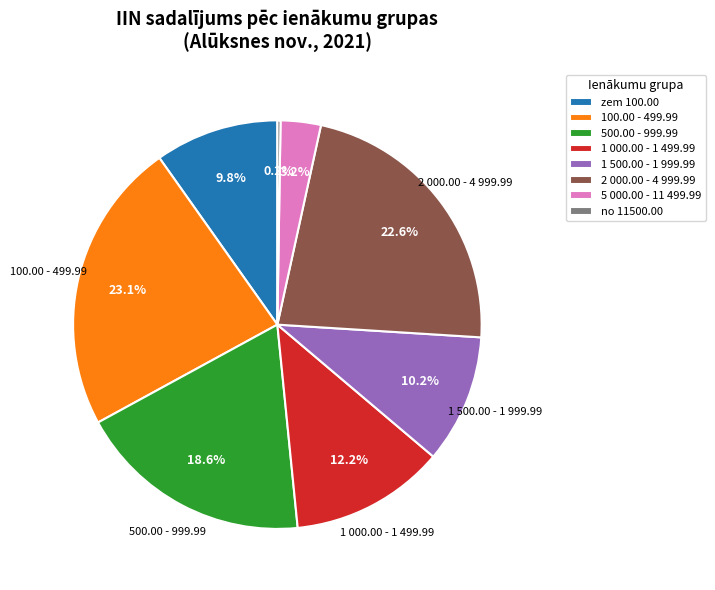

Approximately how many times larger is the value at 1 000.00 - 1 499.99 compared to 100.00 - 499.99?

0.5